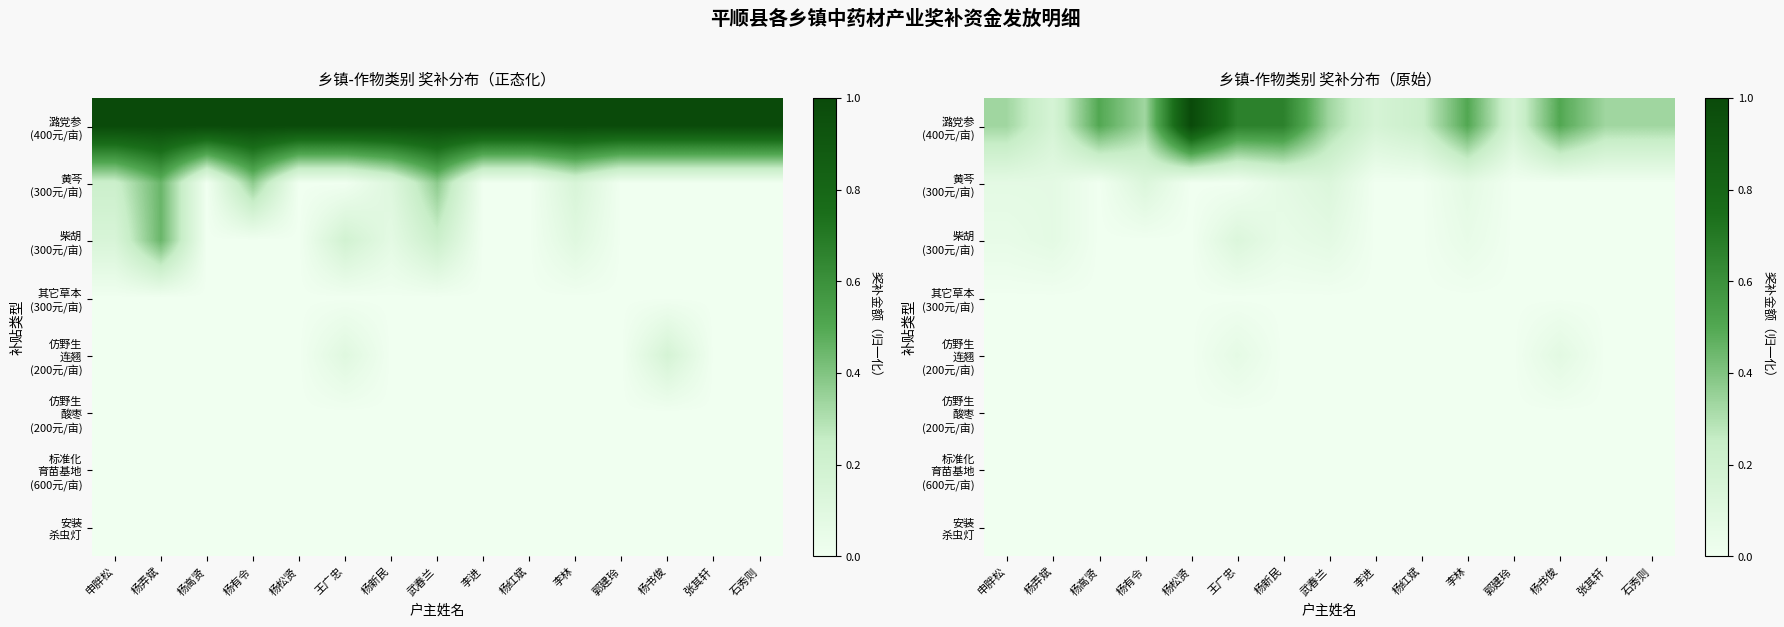

The 仿野生 连翘 (200元/亩) series shows 0.0 at 杨弄斌. True or false?

True